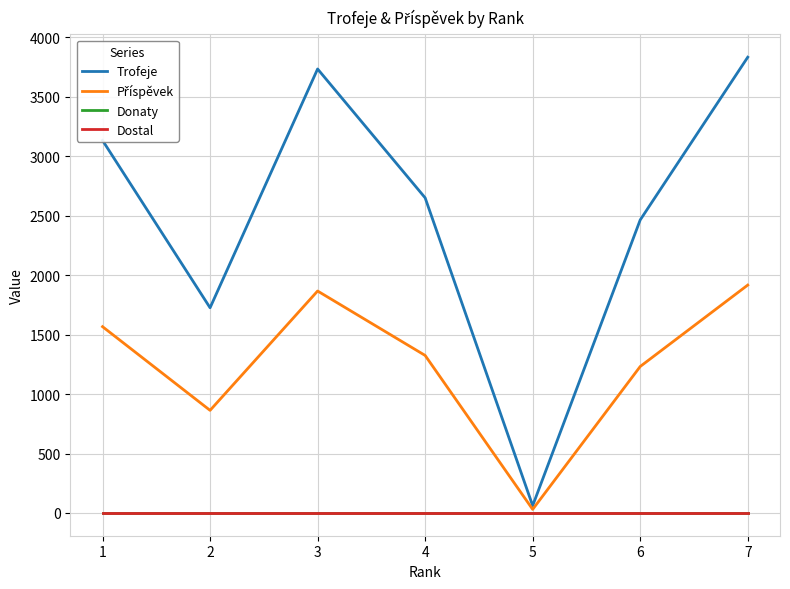

Is it true that Donaty equals 0 at 5?

True